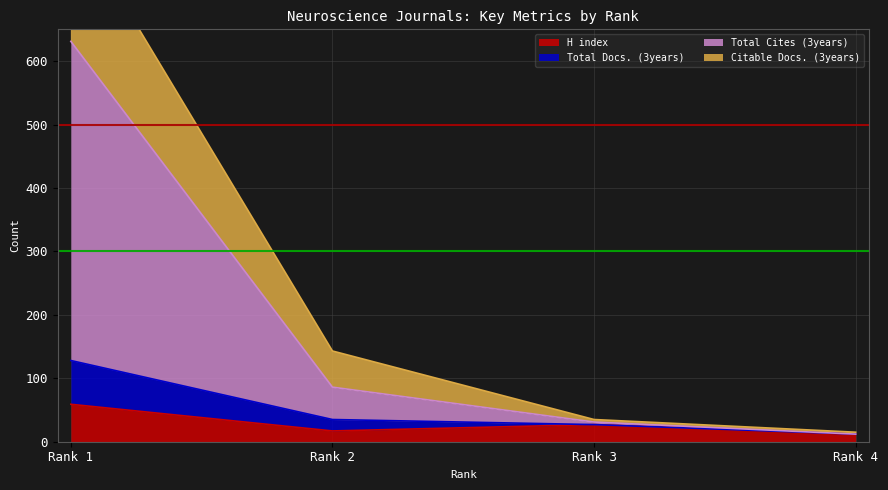

Where is the first local minimum for H index?

Rank 2